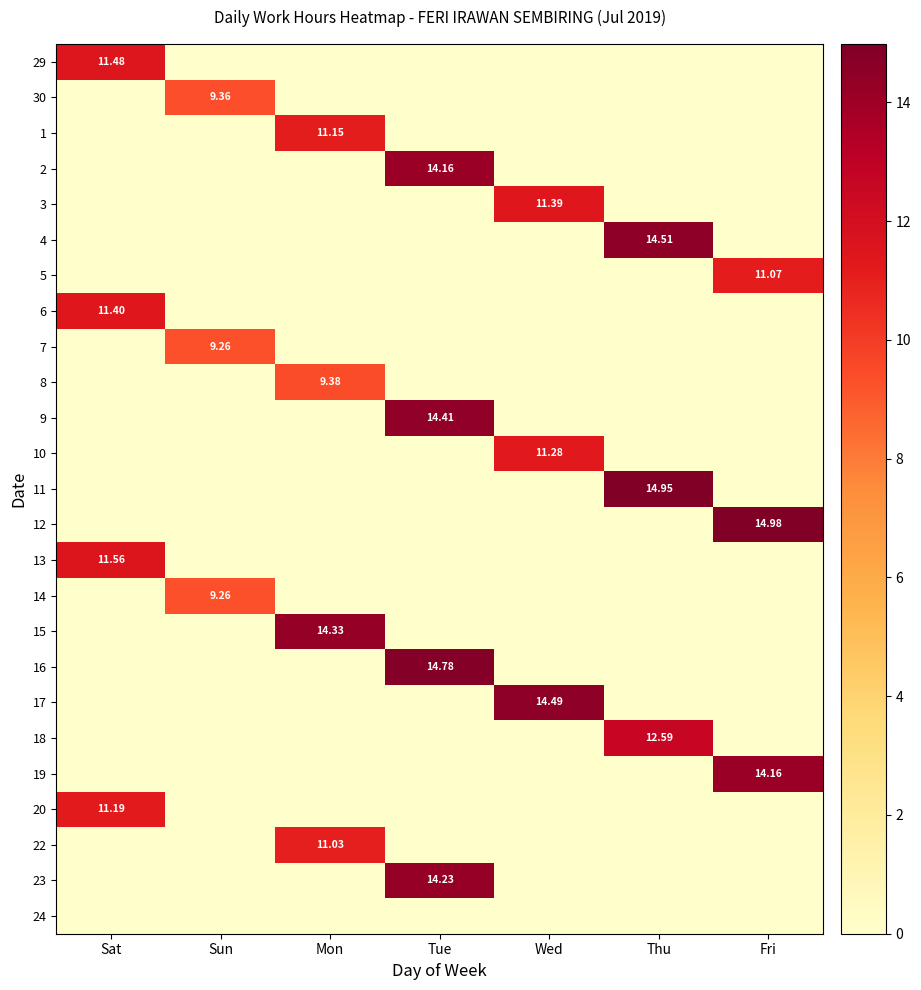

The value of 19 at Tue is 0.0. True or false?

True